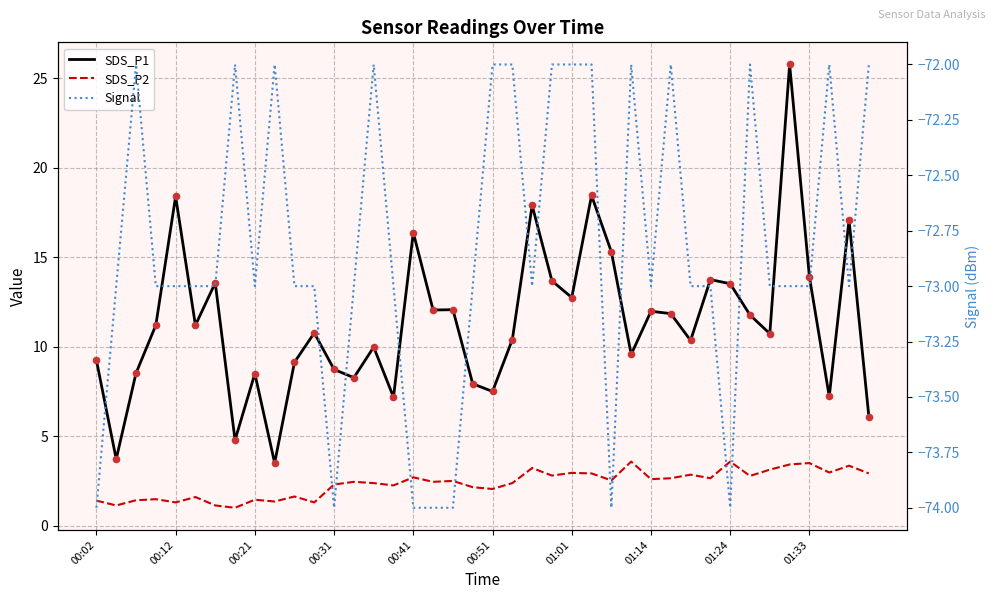

Is the value of SDS_P2 at 15 greater than the value of SDS_P1 at 28?

No